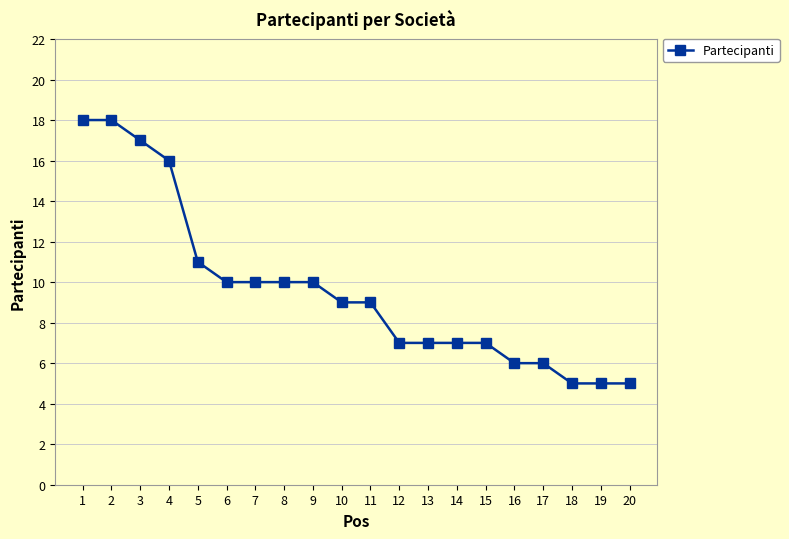

The chart shows a value of 2 at 16. True or false?

False